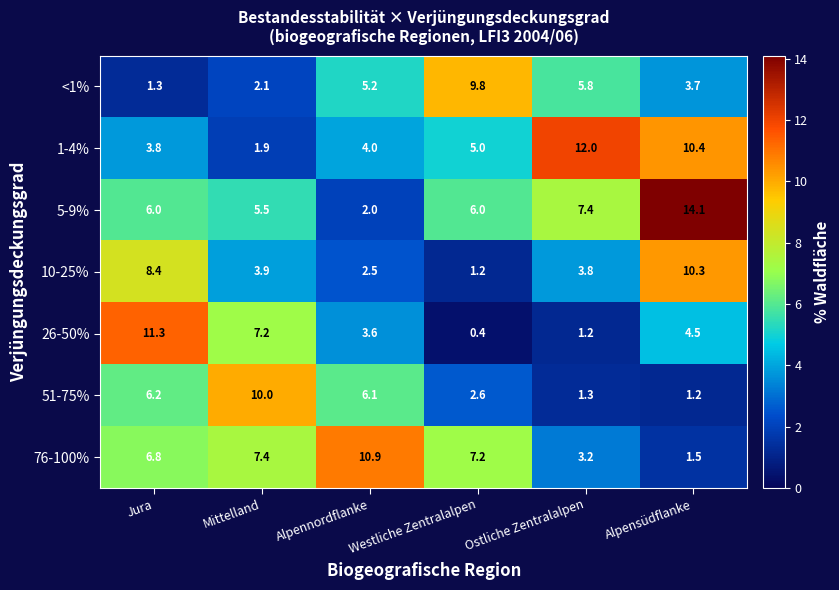

Which category has the highest value across all series?

Alpensüdflanke